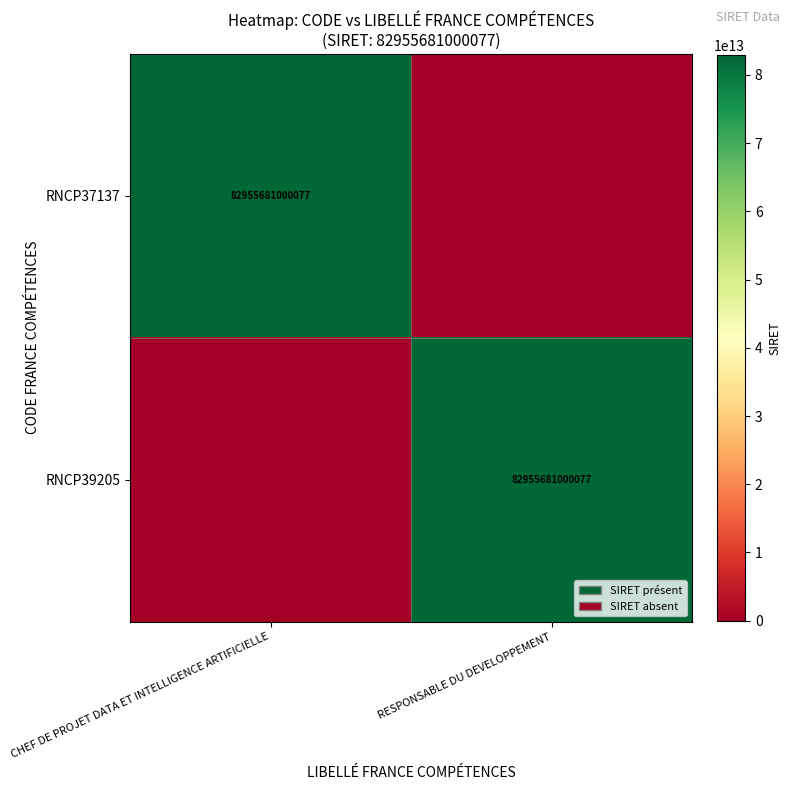

Is the value of RNCP39205 at CHEF DE PROJET DATA ET INTELLIGENCE ARTIFICIELLE greater than the value of RNCP37137 at RESPONSABLE DU DEVELOPPEMENT?

No